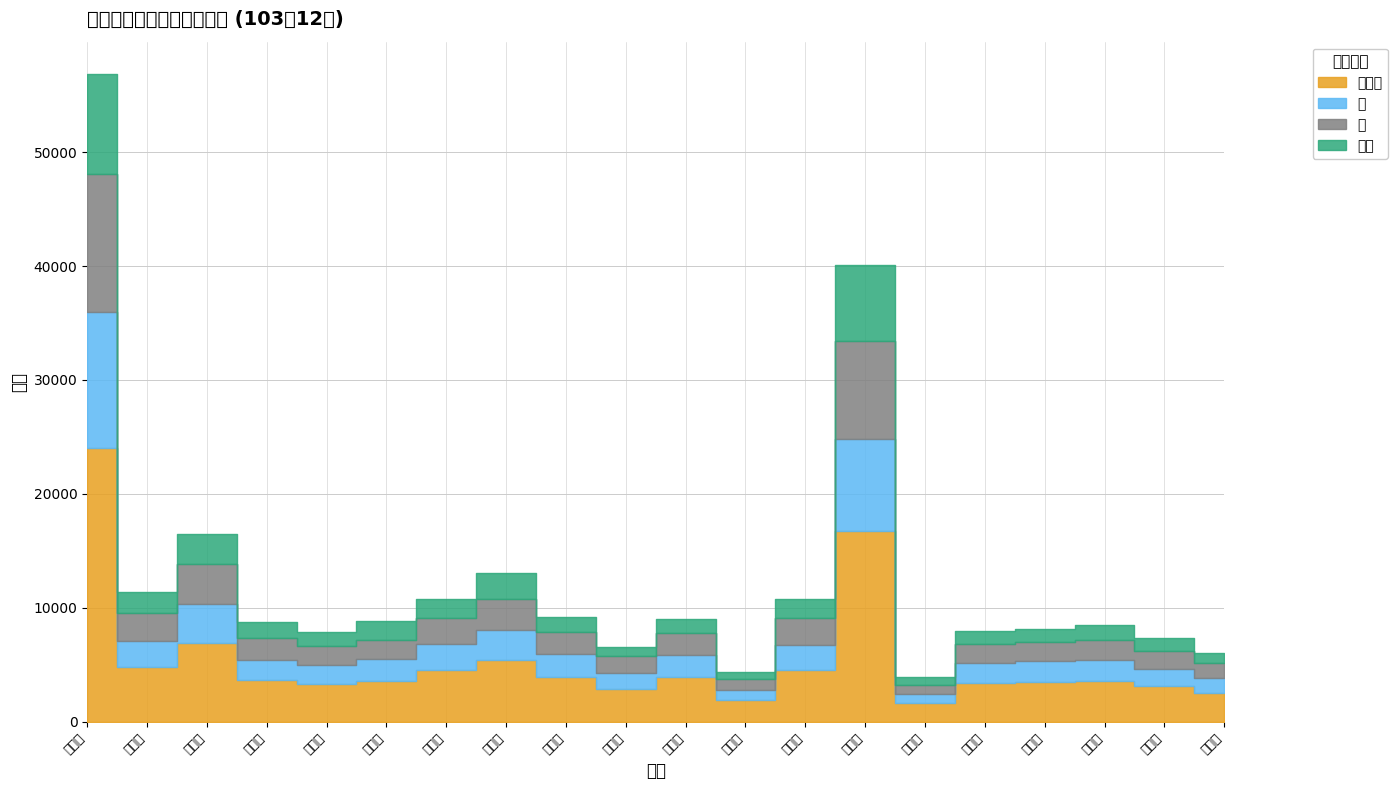

What position from the right is 玉屏里?

11